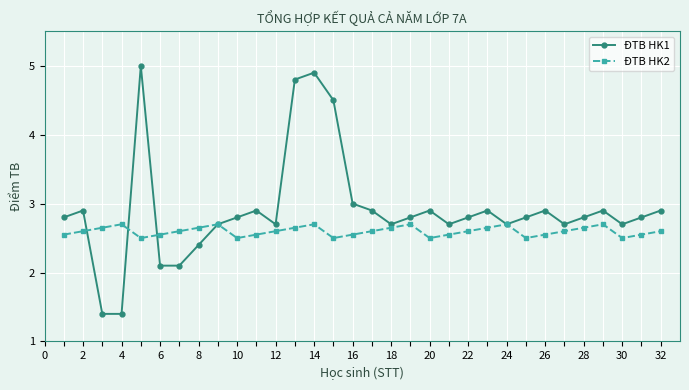

Which series has the largest range (max minus min)?

ĐTB HK1